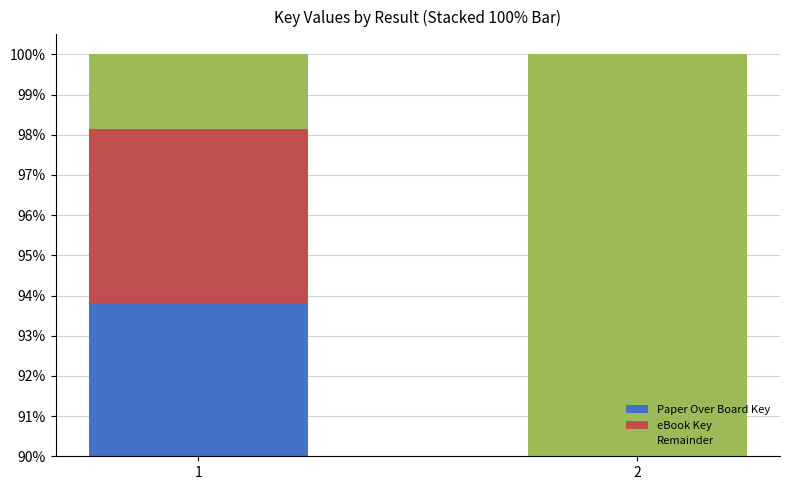

Is it true that Paper Over Board Key equals 1.5 at 1?

False